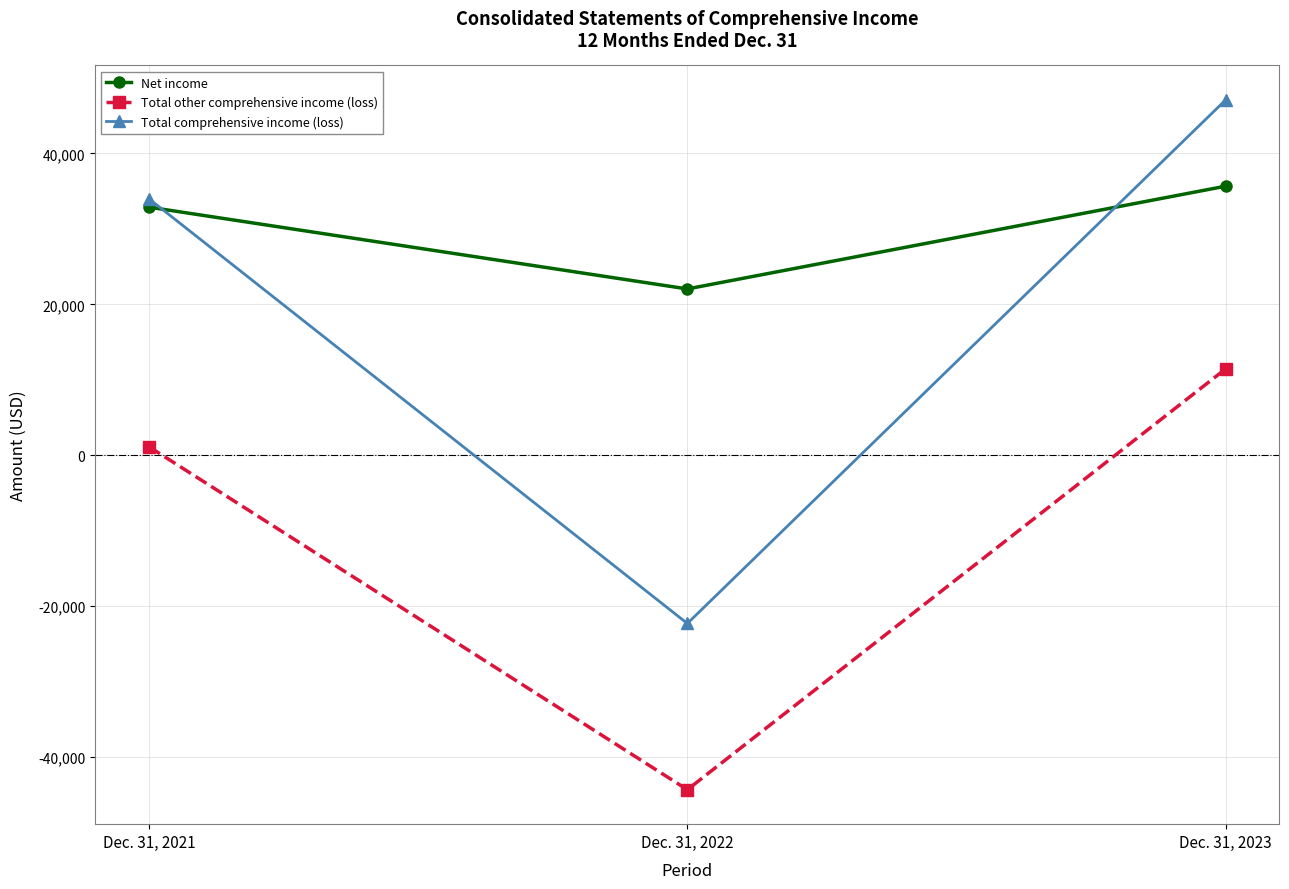

What is the value of the Total comprehensive income (loss) point at the 3rd from the left?

47100